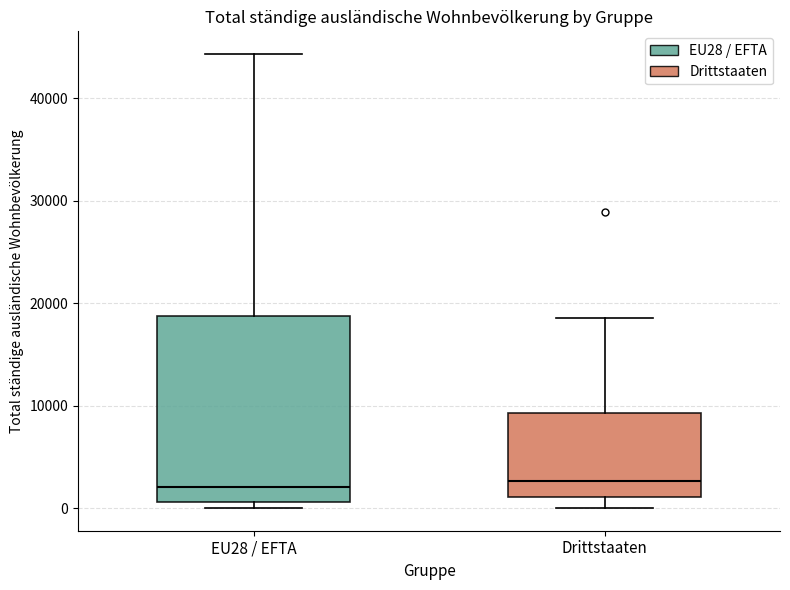

Where does the lower whisker of the box for Drittstaaten end on the y-axis? The values are not printed on the chart, so give them approximately, as read against the axis.

0